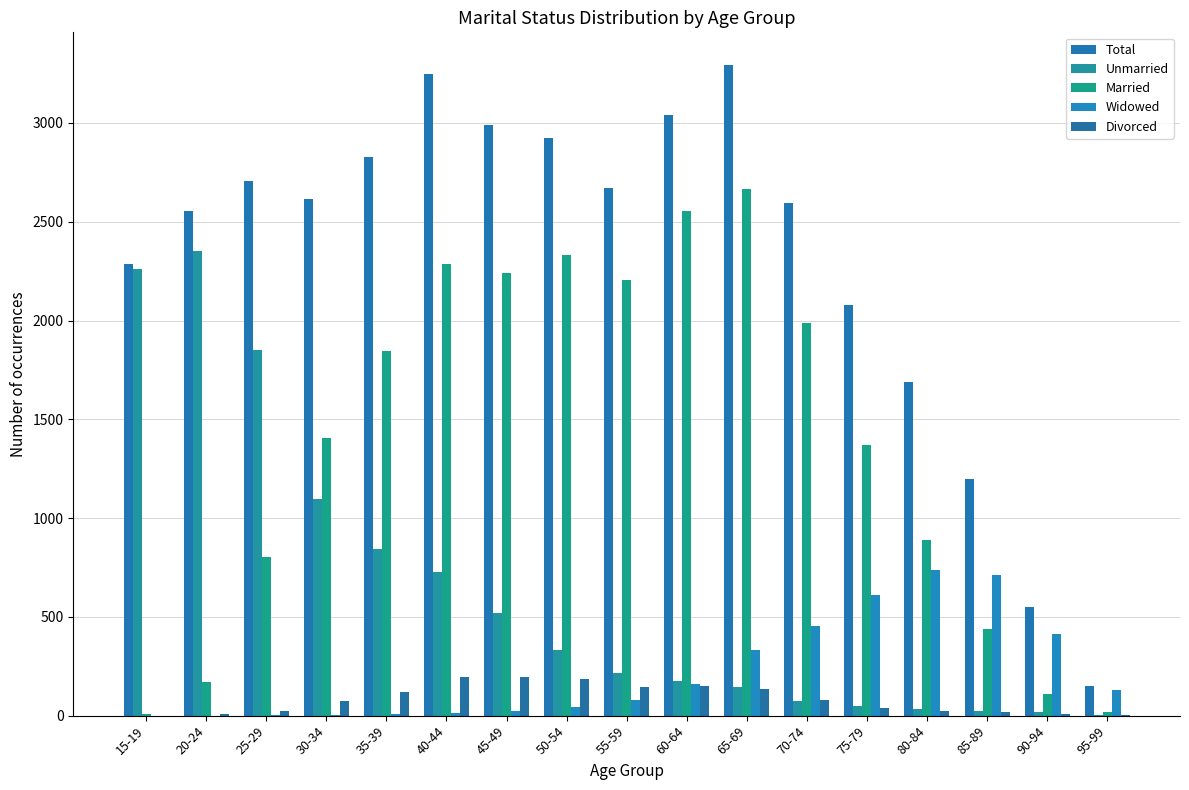

Where does the Married series first go above 1405?

35-39